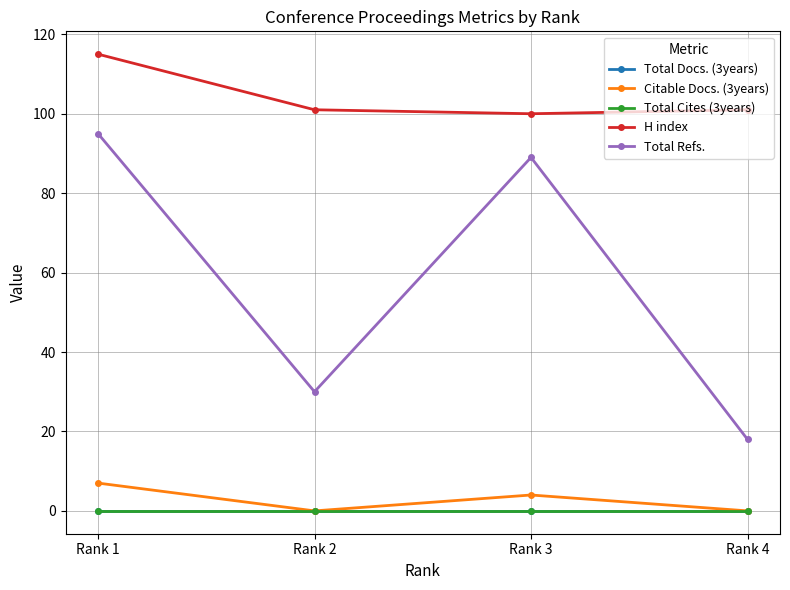

What is the value of the Total Refs. point at the 1st from the left?

95